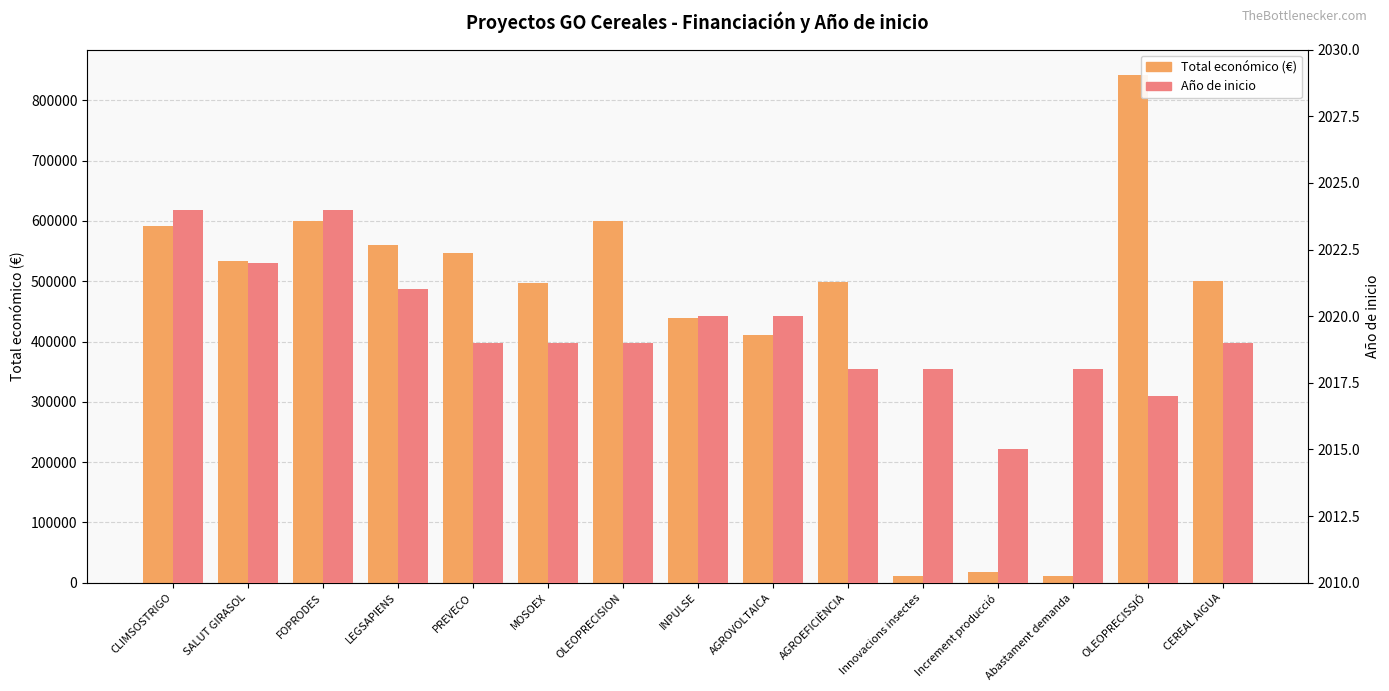

Rank the series by their maximum value, from highest to lowest.

Total económico (€), Año de inicio